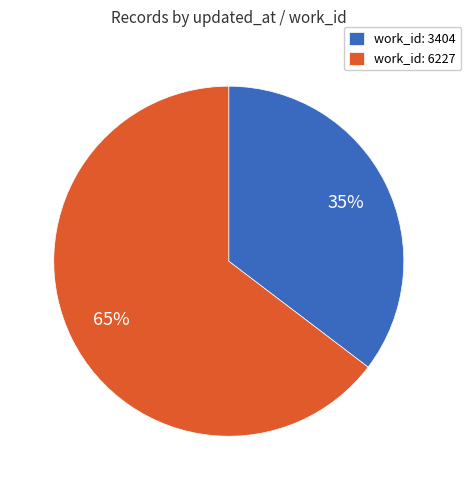

Count the number of slices in the pie.

2